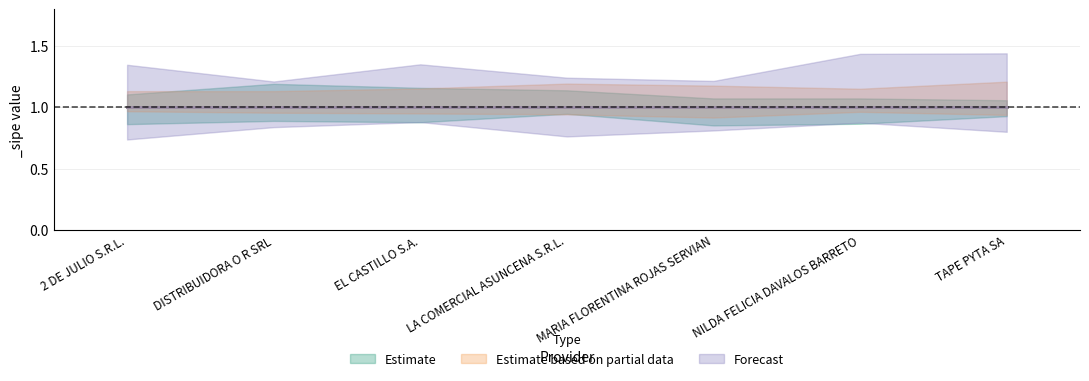

What is the label of the 4th point from the right?

LA COMERCIAL ASUNCENA S.R.L.